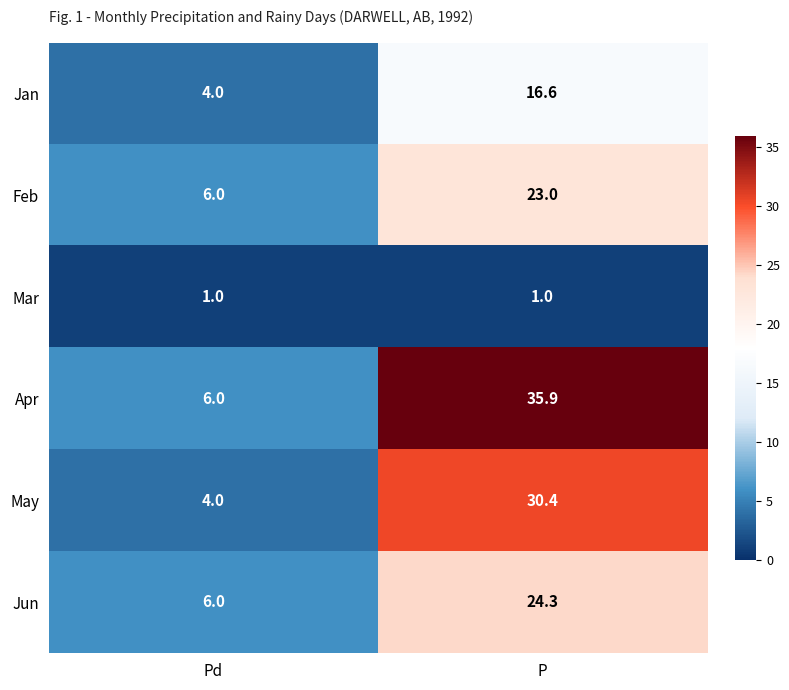

At which category is the sum across all series the highest?

P